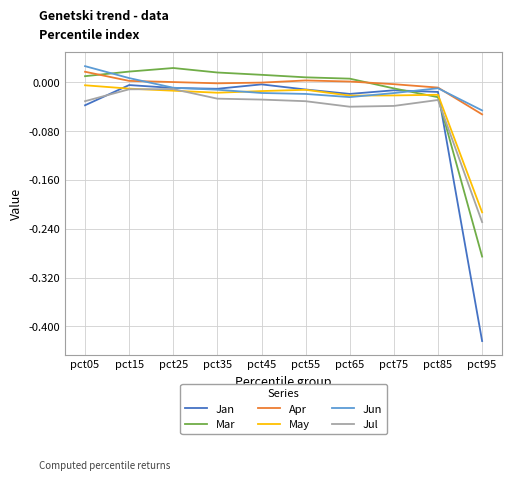

How many lines are shown in the chart?

6